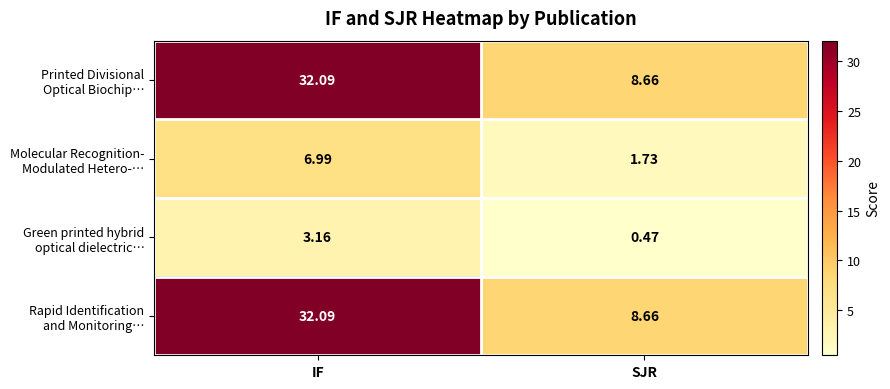

At which category is the sum across all series the highest?

IF